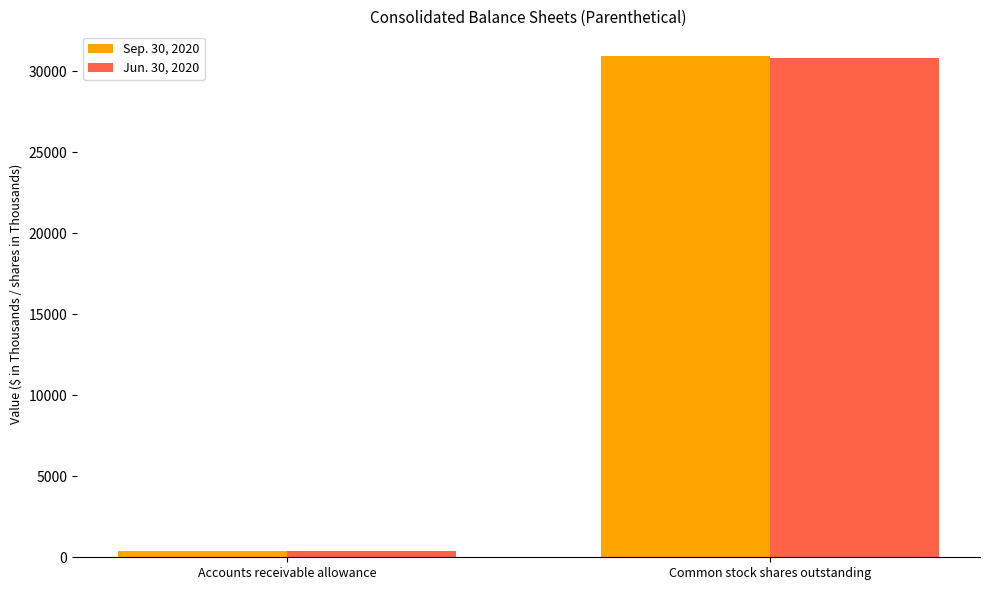

What is the spread (max minus min) of values at Accounts receivable allowance?

1